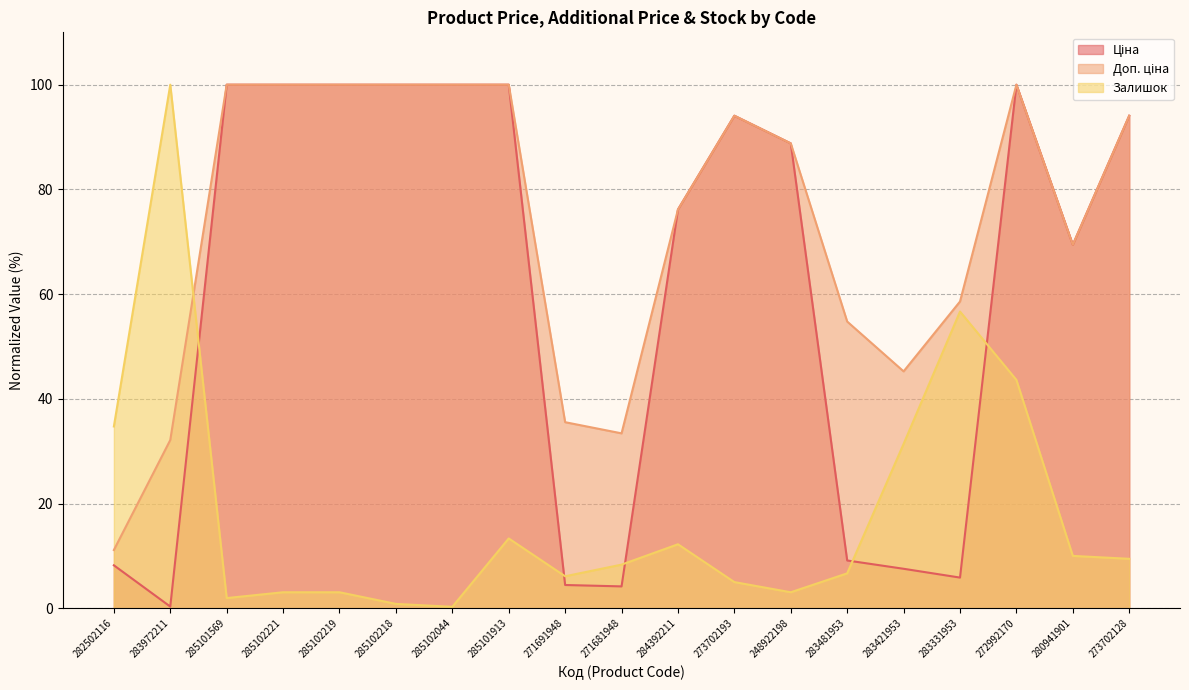

How many lines are shown in the chart?

3